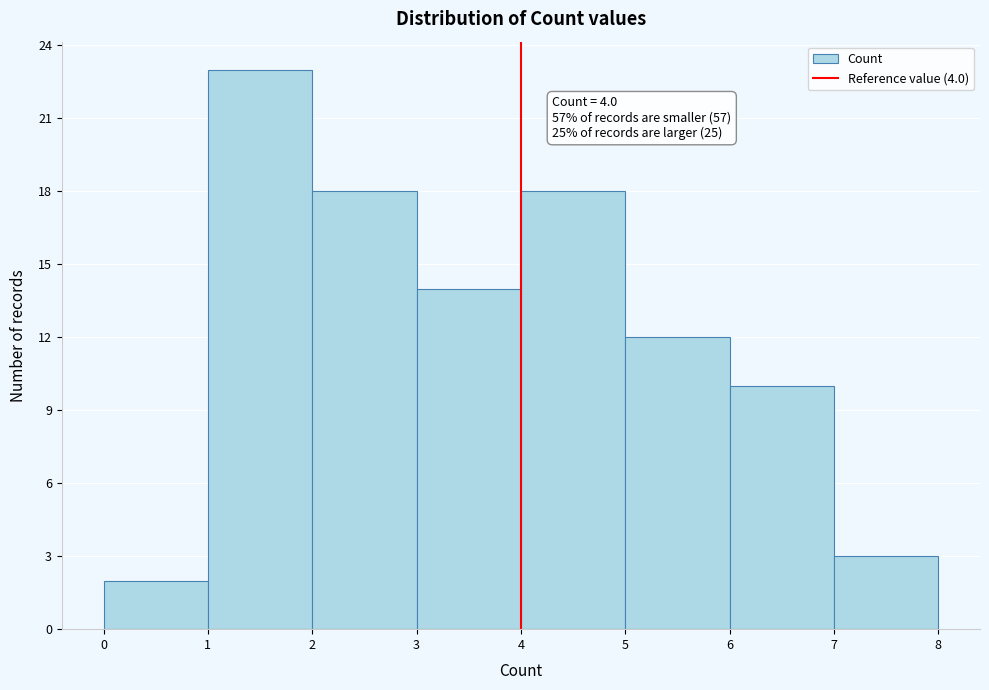

Which range on the x-axis has the tallest bar?

1 to 2